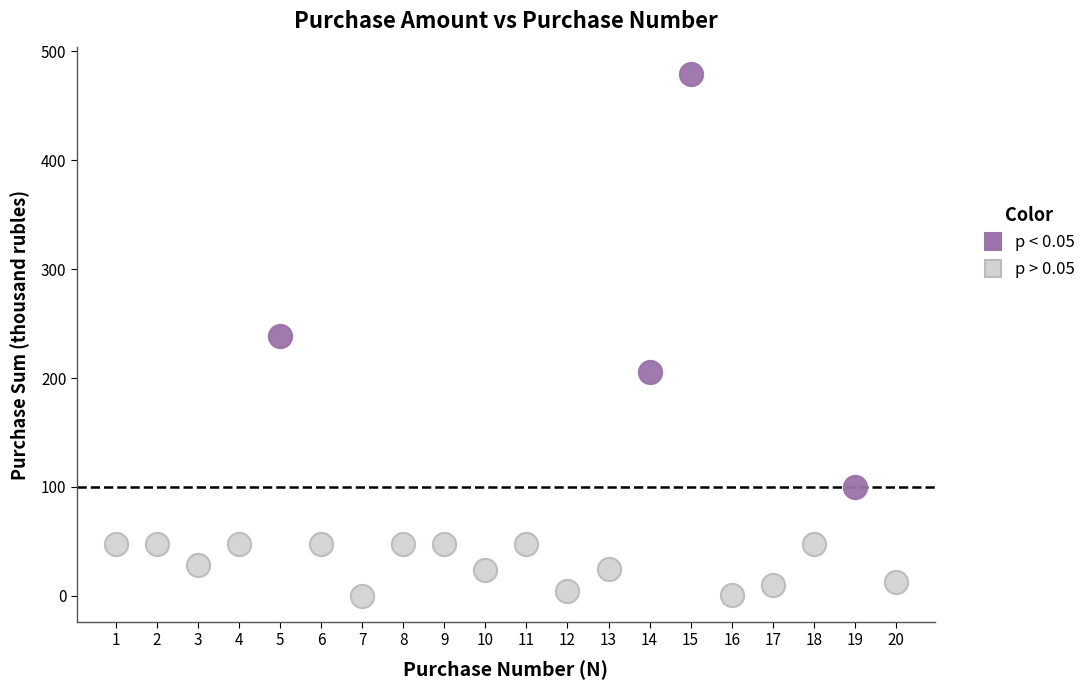

Which series contains the highest Y value?

p < 0.05